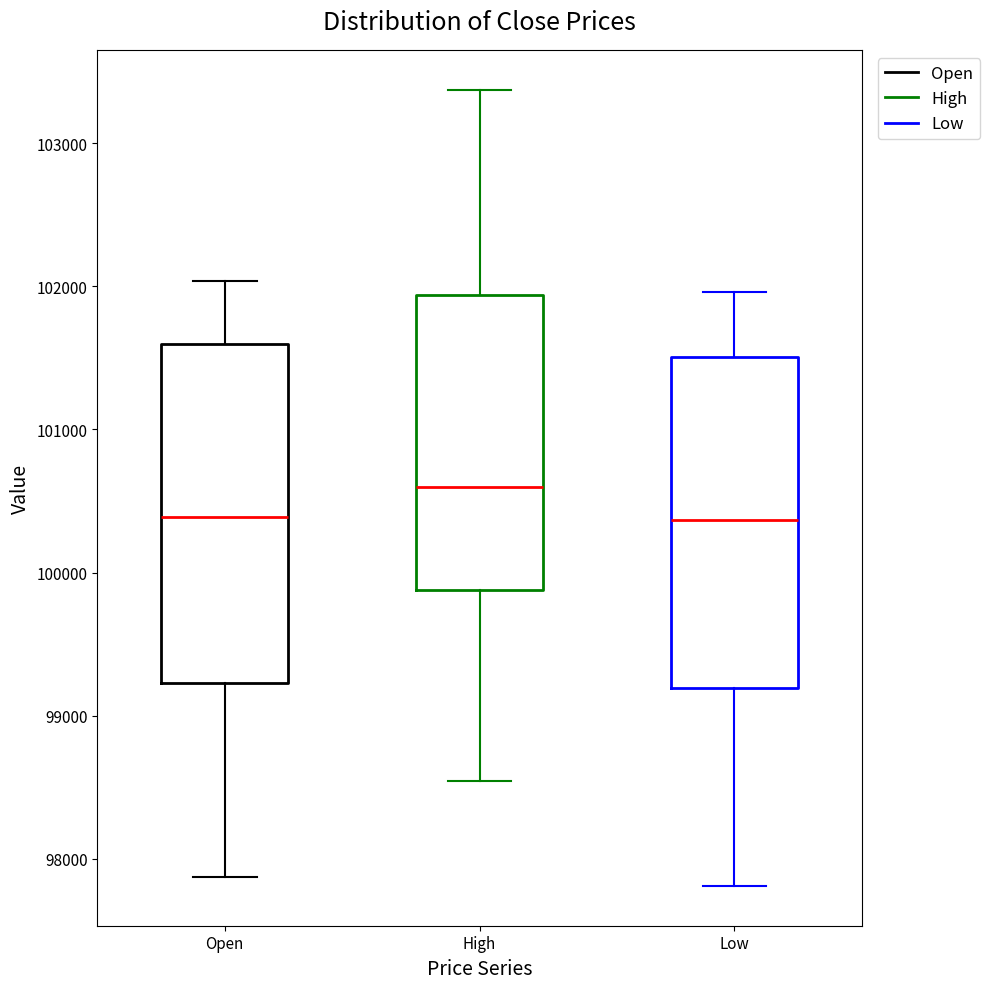

Reading left to right, read every box against the y-axis: the position of its median line, the range the box covers, and the ends of its whiskers. The values are not printed on the chart, so give them approximately, as read against the axis.

Open: median 100400, box 99200 to 101600, whiskers 97900 to 102000
High: median 100600, box 99900 to 101900, whiskers 98500 to 103400
Low: median 100400, box 99200 to 101500, whiskers 97800 to 102000